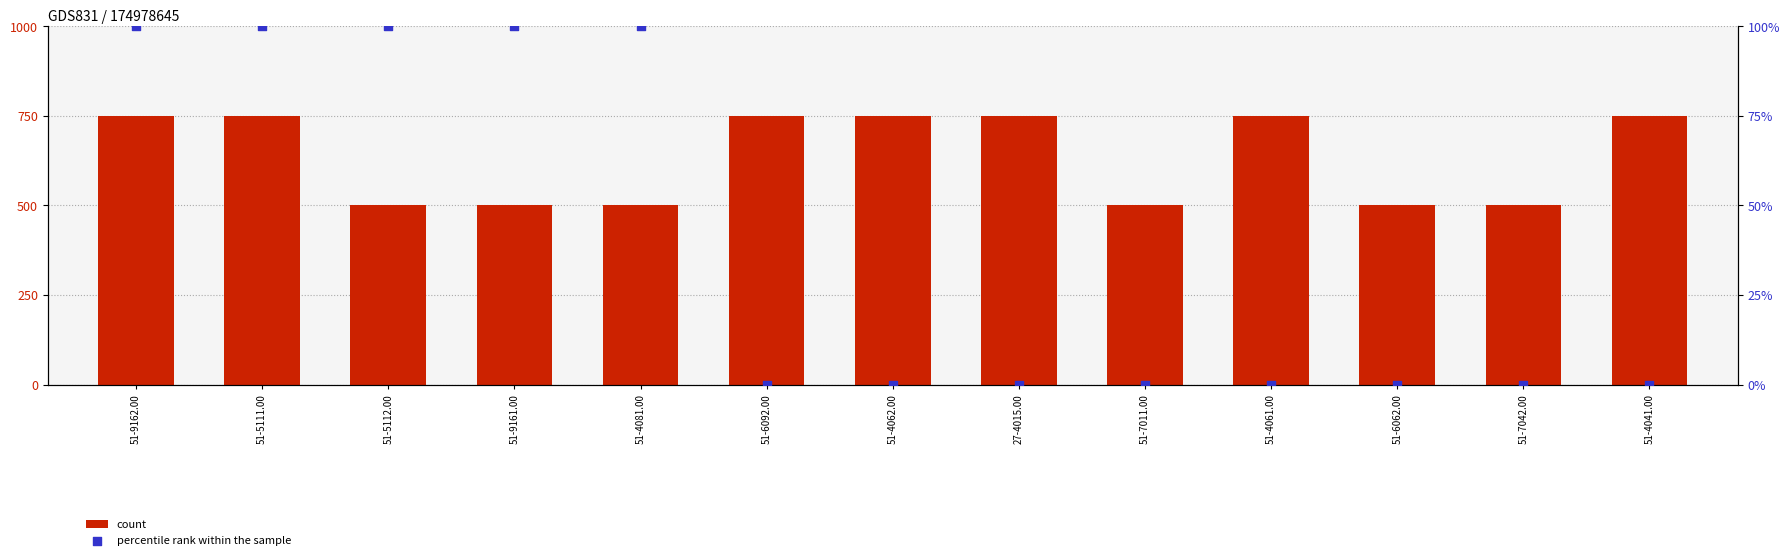

At which category is the sum across all series the highest?

51-9162.00